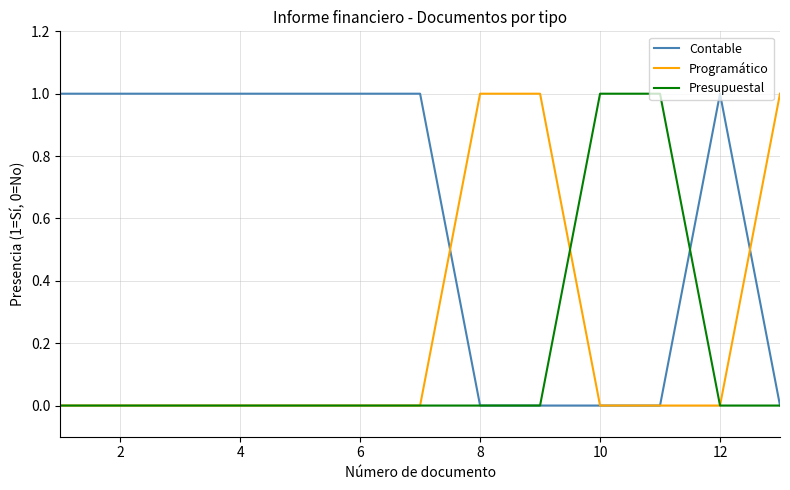

List the series in order of their overall mean, highest first.

Contable, Programático, Presupuestal